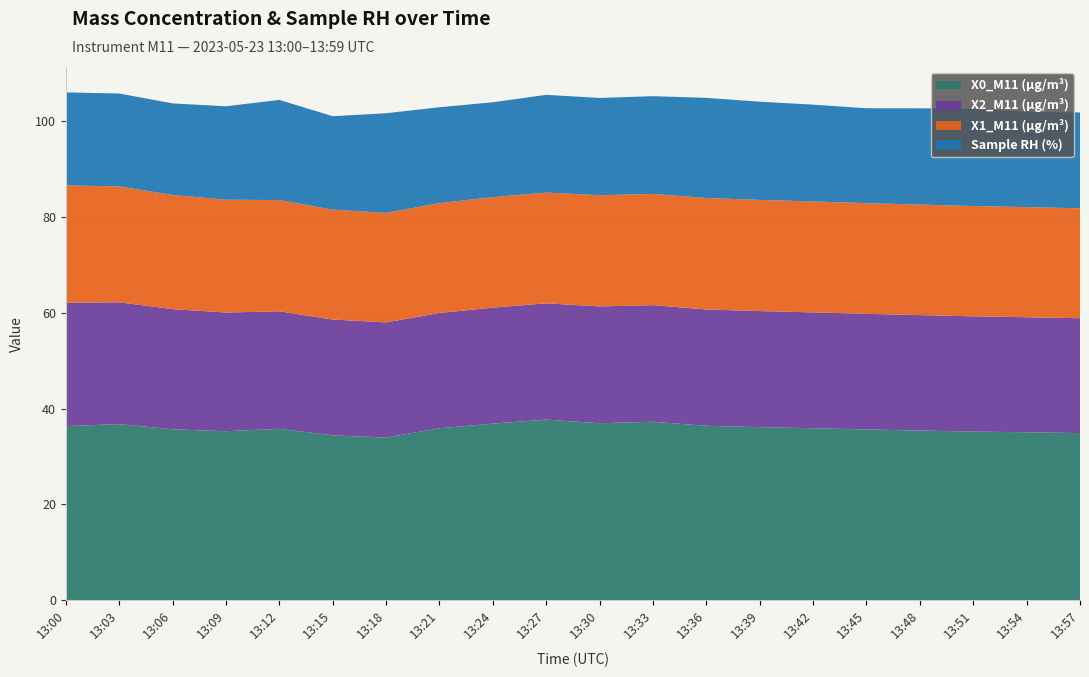

Reading right to left, list all the values displayed in this chart.

X0_M11 (μg/m³): 13:57=34.9	13:54=35.0	13:51=35.2	13:48=35.4	13:45=35.6	13:42=35.9	13:39=36.1	13:36=36.4	13:33=37.2	13:30=36.9	13:27=37.7	13:24=36.9	13:21=35.9	13:18=34.0	13:15=34.4	13:12=35.8	13:09=35.3	13:06=35.7	13:03=36.8	13:00=36.4
X2_M11 (μg/m³): 13:57=24.0	13:54=24.0	13:51=24.1	13:48=24.1	13:45=24.1	13:42=24.2	13:39=24.2	13:36=24.3	13:33=24.3	13:30=24.4	13:27=24.3	13:24=24.2	13:21=24.1	13:18=24.0	13:15=24.2	13:12=24.5	13:09=24.8	13:06=25.1	13:03=25.4	13:00=25.7
X1_M11 (μg/m³): 13:57=22.9	13:54=23.0	13:51=23.0	13:48=23.1	13:45=23.1	13:42=23.1	13:39=23.2	13:36=23.3	13:33=23.2	13:30=23.2	13:27=23.1	13:24=23.1	13:21=22.9	13:18=22.9	13:15=22.9	13:12=23.2	13:09=23.5	13:06=23.8	13:03=24.2	13:00=24.5
Sample RH (%): 13:57=20.0	13:54=19.9	13:51=20.3	13:48=20.1	13:45=19.8	13:42=20.2	13:39=20.5	13:36=20.9	13:33=20.4	13:30=20.3	13:27=20.4	13:24=19.8	13:21=20.0	13:18=20.8	13:15=19.5	13:12=20.9	13:09=19.5	13:06=19.1	13:03=19.4	13:00=19.4